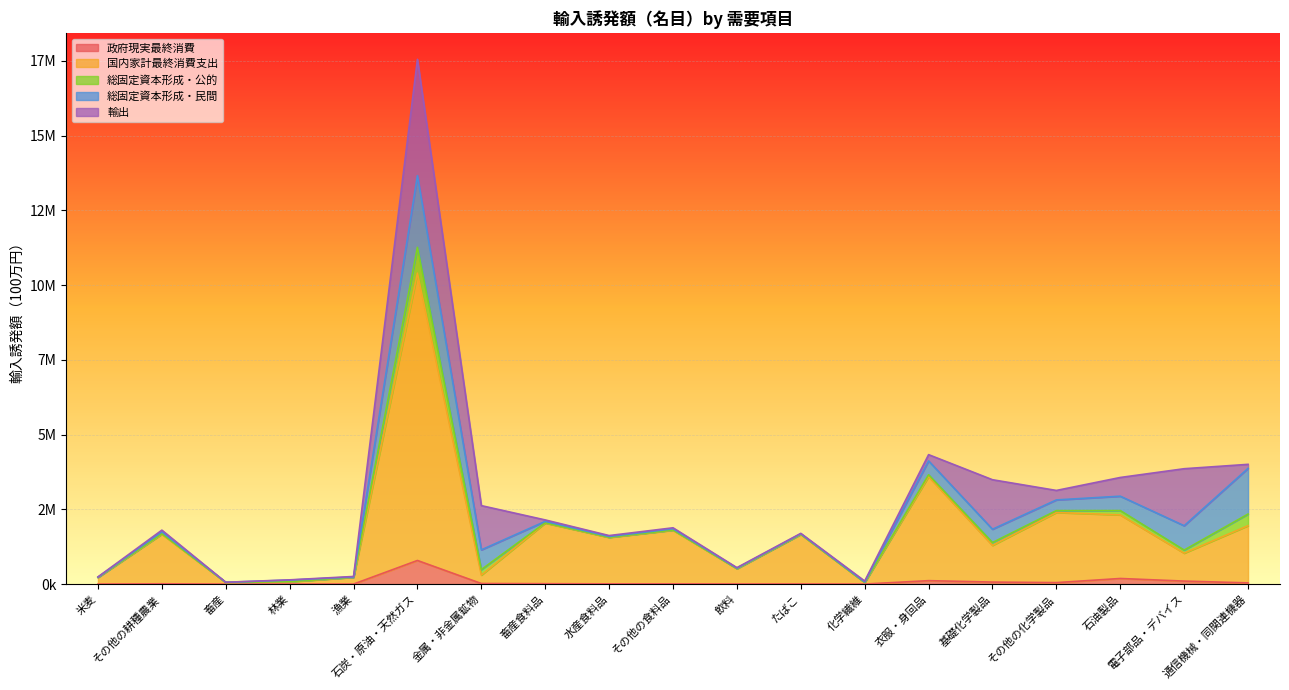

What is the smallest value displayed?

338